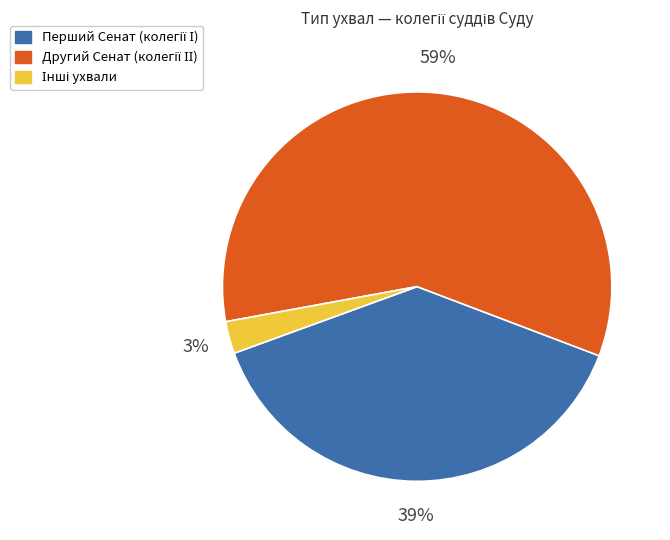

Does any single category account for the majority?

Yes